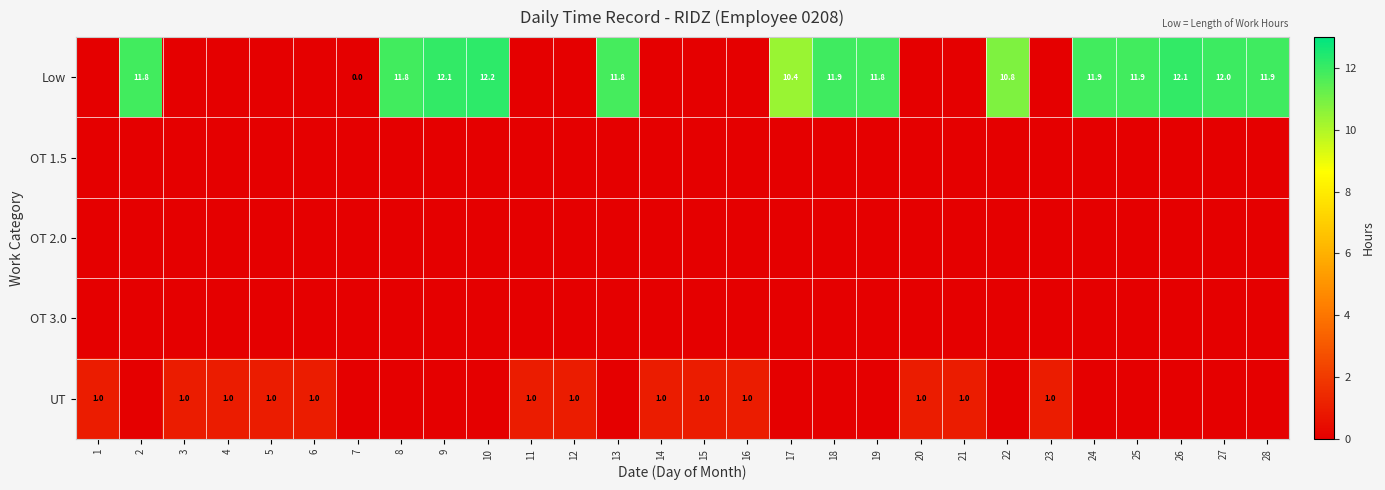

What is the difference between the second highest and second lowest values in the UT series?

1.0